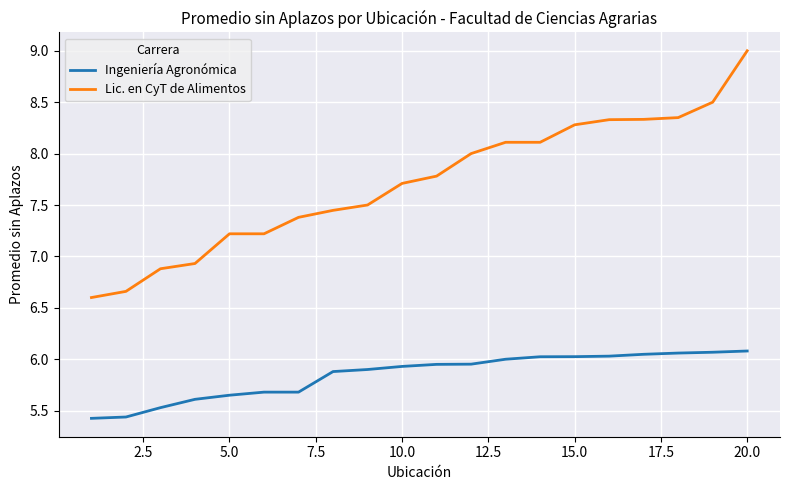

What is the lowest value of the Lic. en CyT de Alimentos series?

6.6